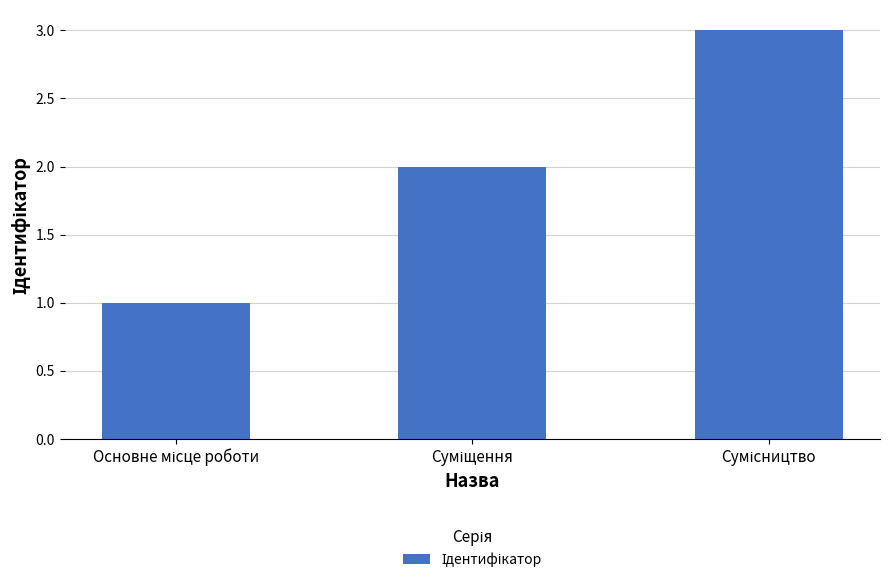

Are the bars horizontal?

No